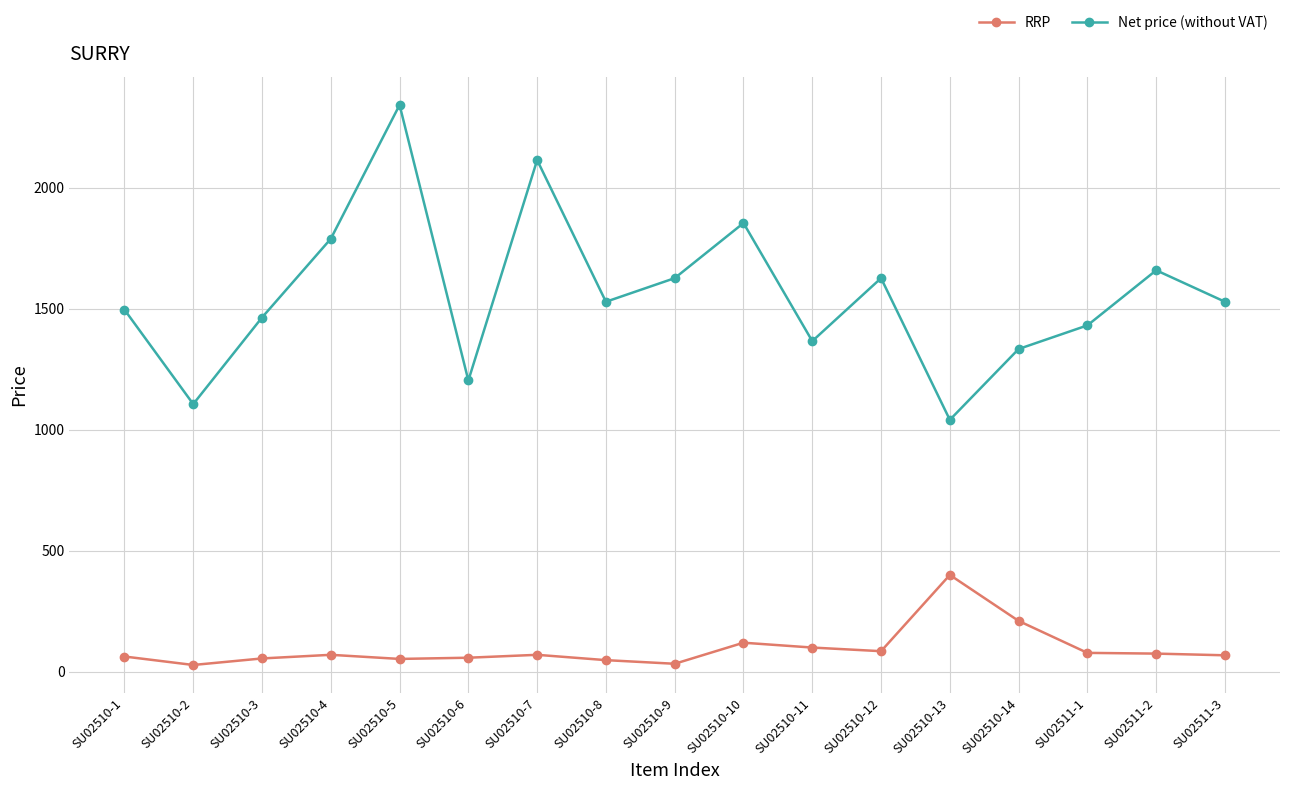

Rank the series at SU02510-3 from highest to lowest value.

Net price (without VAT), RRP